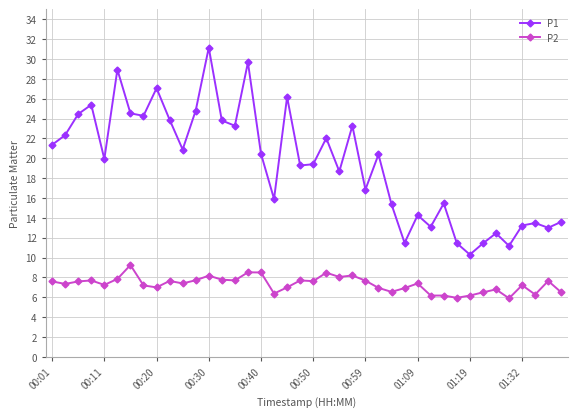

Which series has the largest total across all categories?

P1